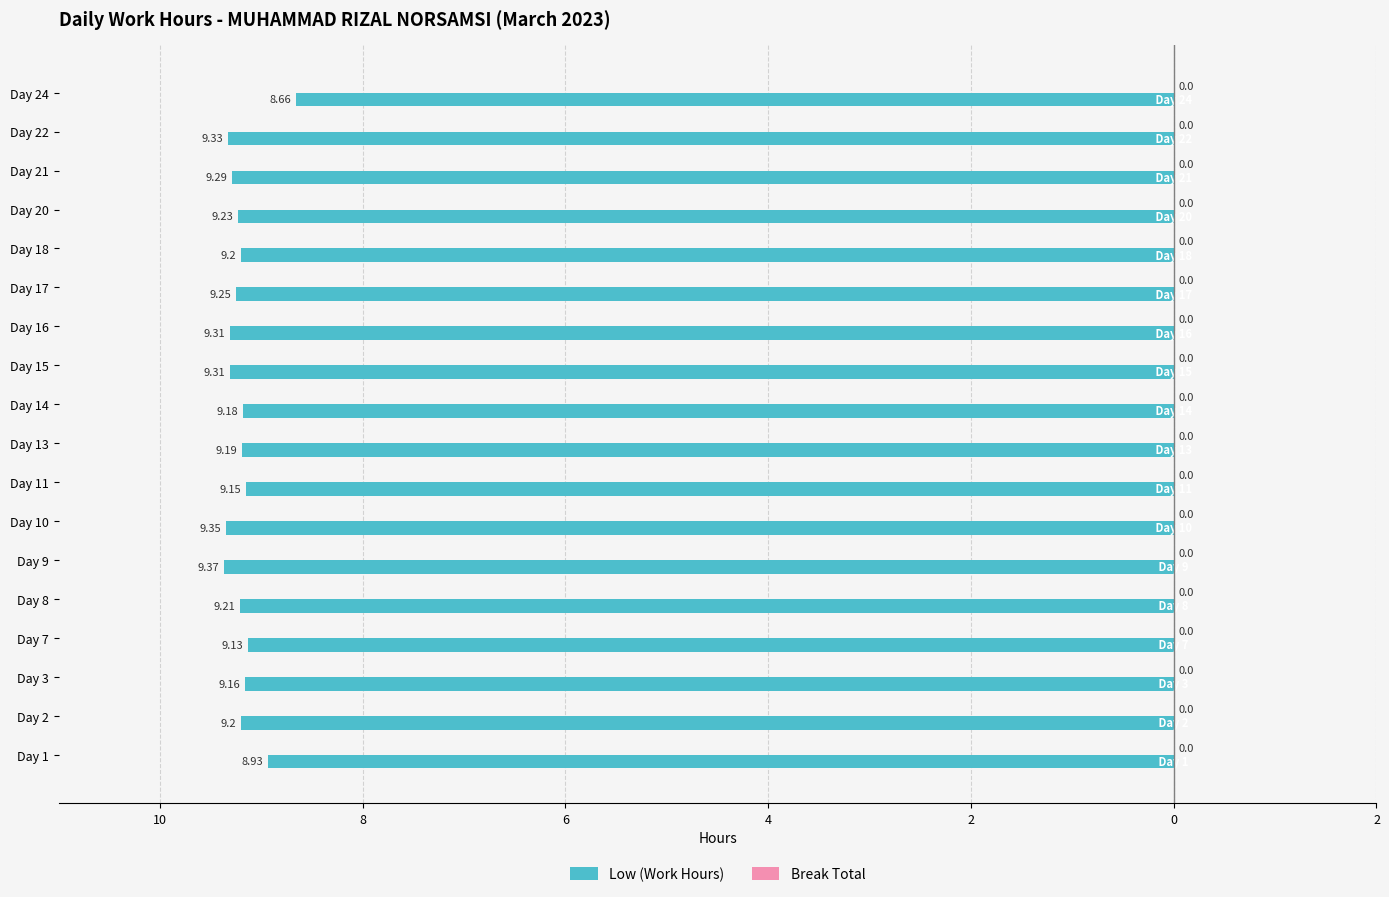

Does the chart contain any negative values?

Yes